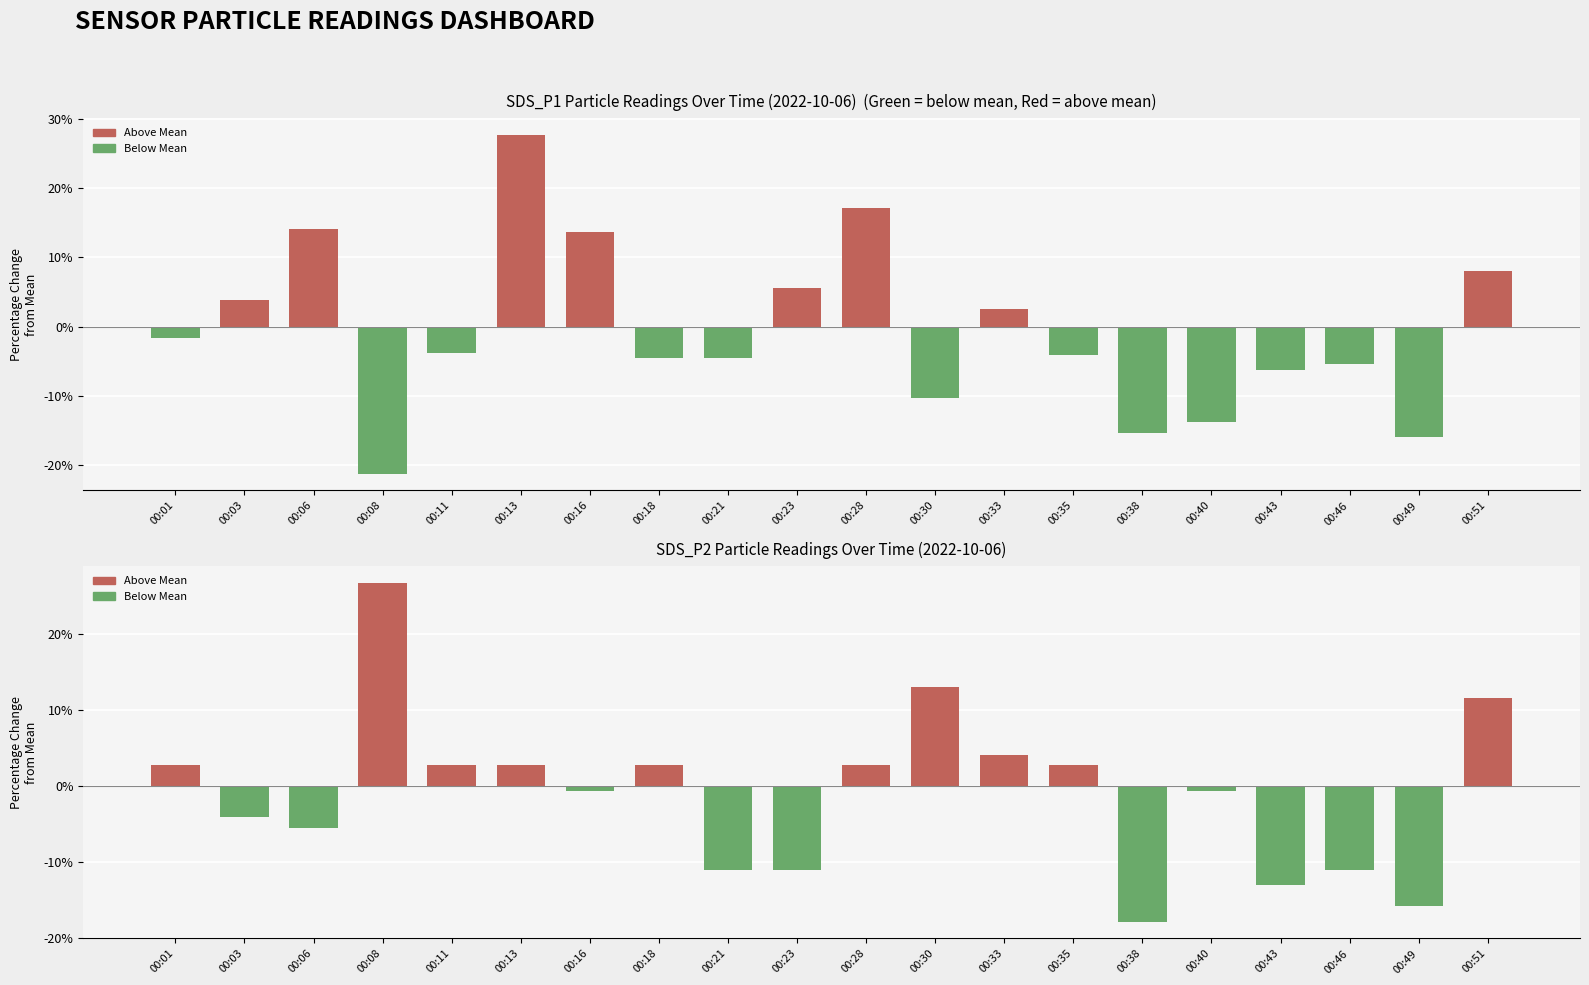

How many bars are there in each group?

2